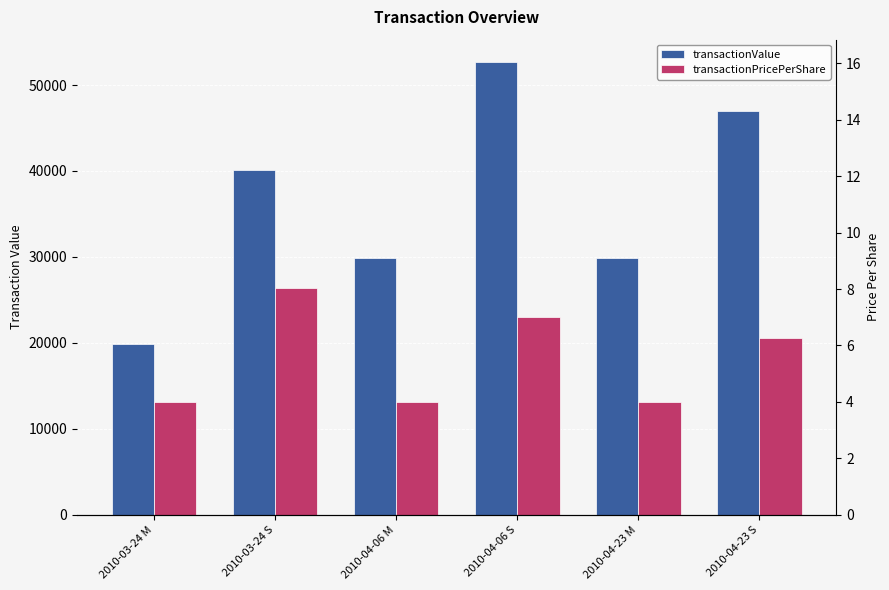

Reading left to right, list all the values displayed in this chart.

transactionValue: 19900.0	40100.0	29850.0	52650.0	29850.0	47025.0
transactionPricePerShare: 13064.0	26325.0	13064.0	23042.6	13064.0	20580.8